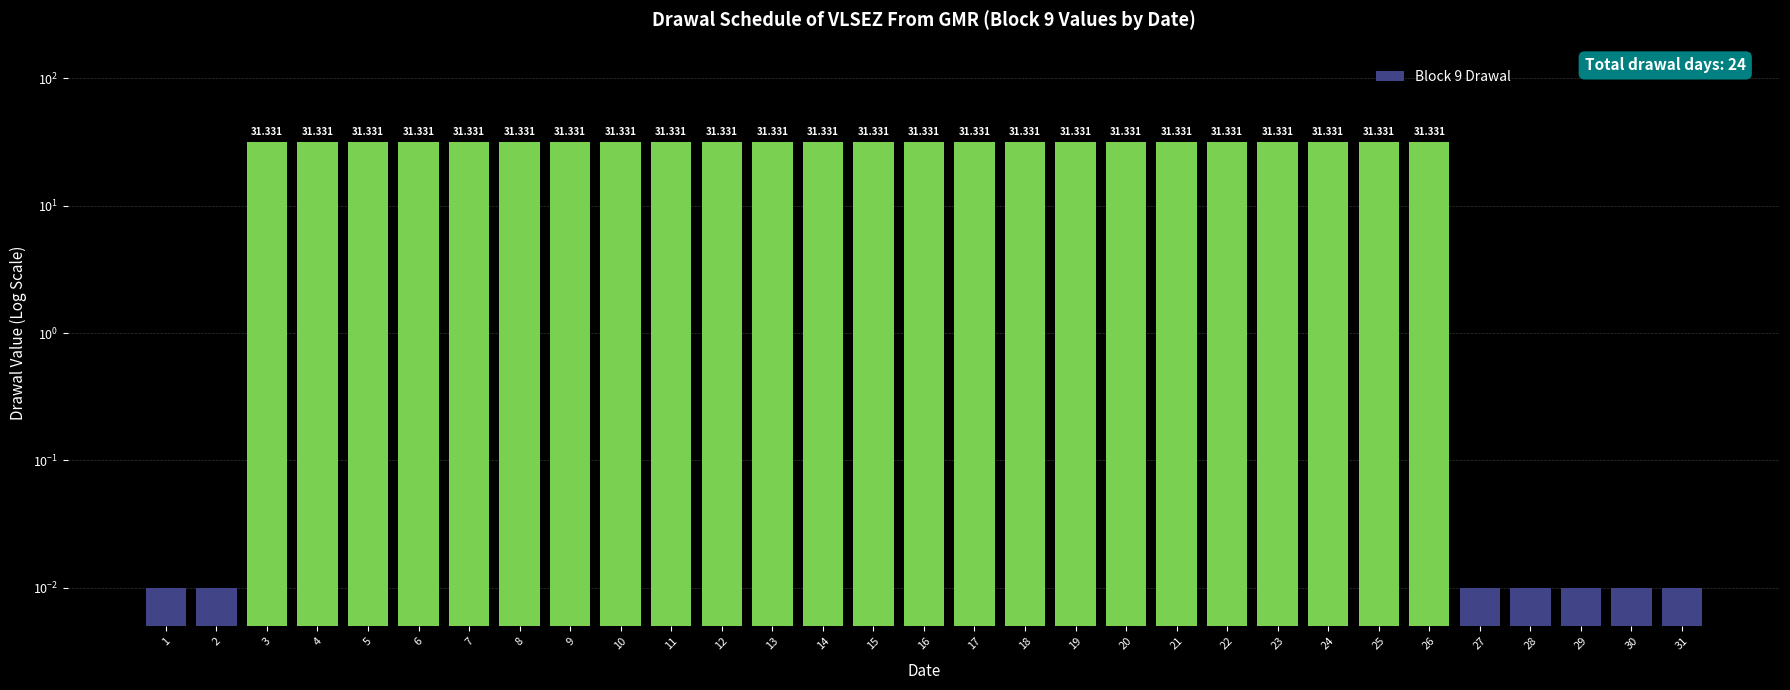

Rank the categories by value from highest to lowest.

3, 4, 5, 6, 7, 8, 9, 10, 11, 12, 13, 14, 15, 16, 17, 18, 19, 20, 21, 22, 23, 24, 25, 26, 1, 2, 27, 28, 29, 30, 31